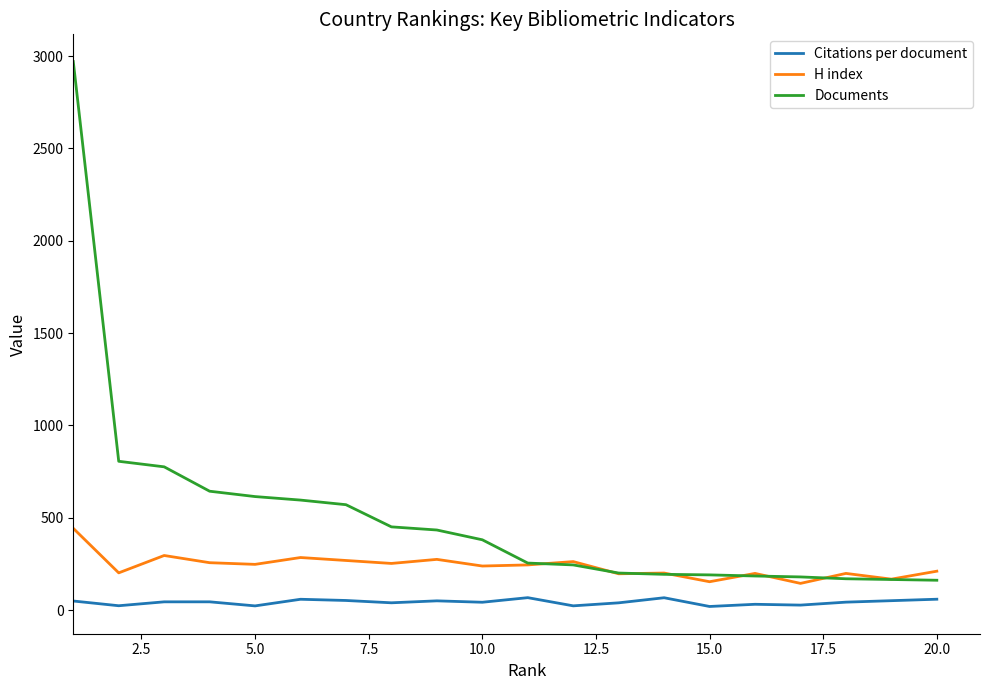

List the series in order of their peak value, highest first.

Documents, H index, Citations per document